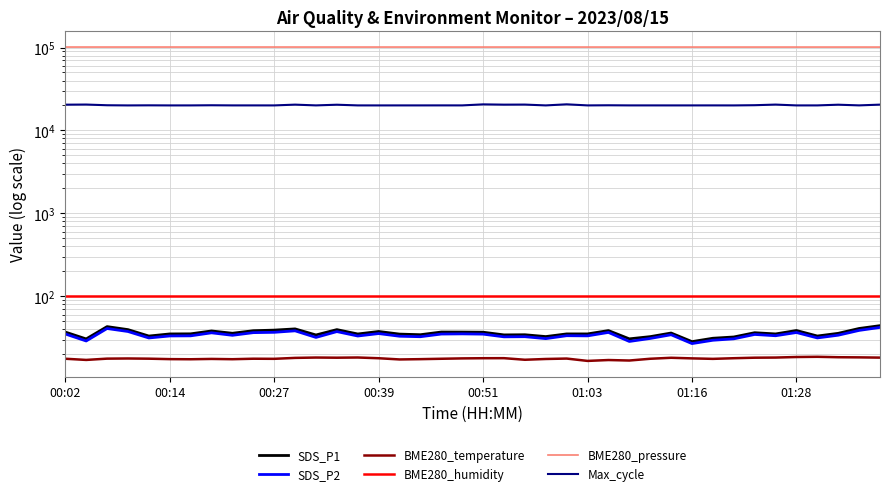

The value of BME280_humidity at 36 is 56.3. True or false?

False